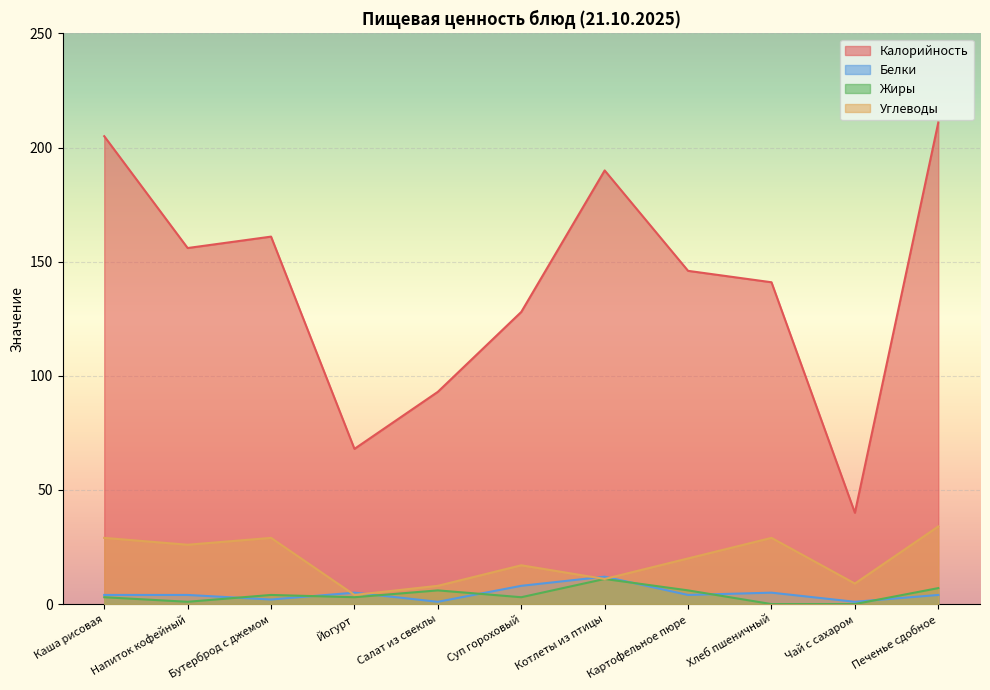

How many distinct data groups are displayed?

4